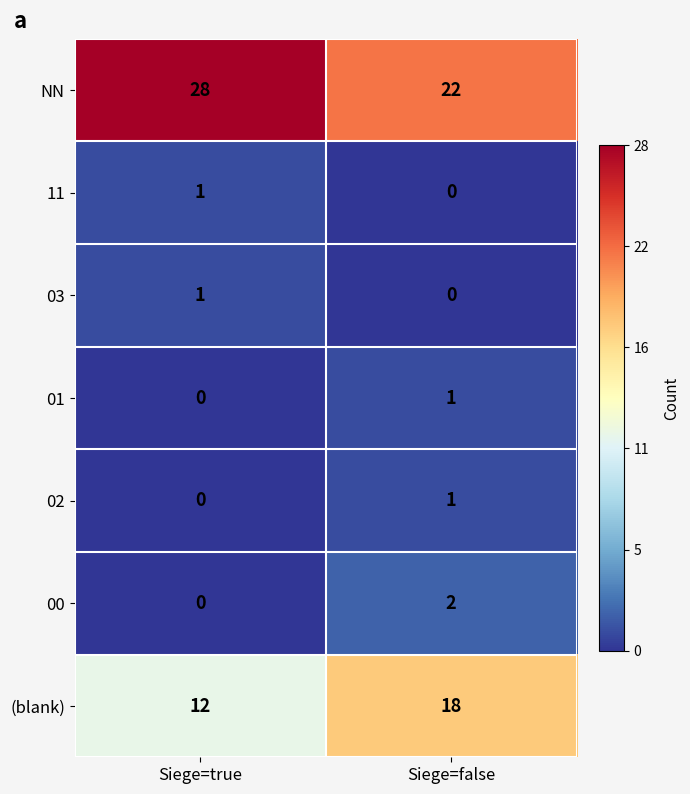

At how many categories does at least one series exceed 0?

2